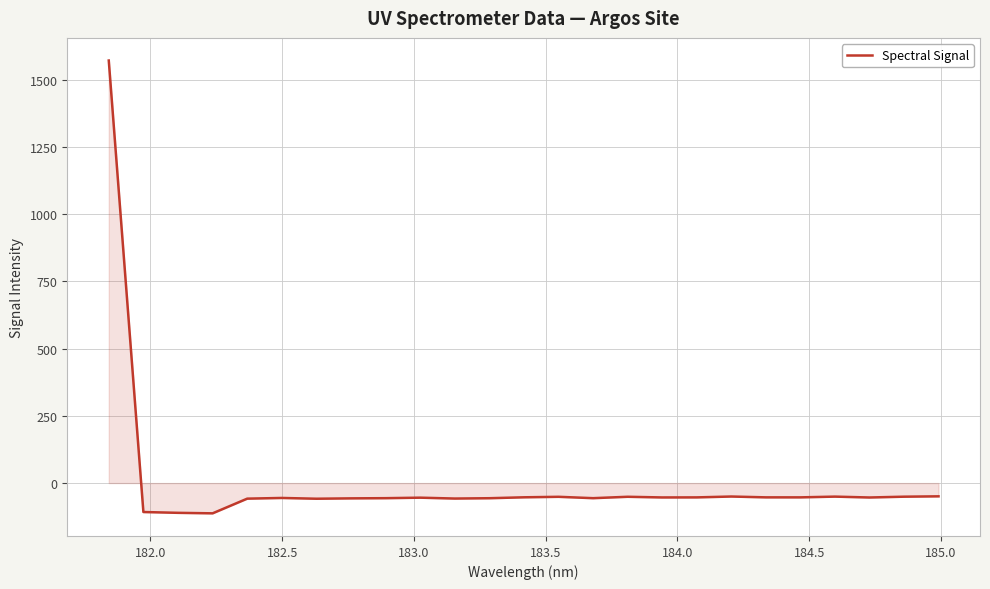

What is the minimum value shown in the chart?

-112.5